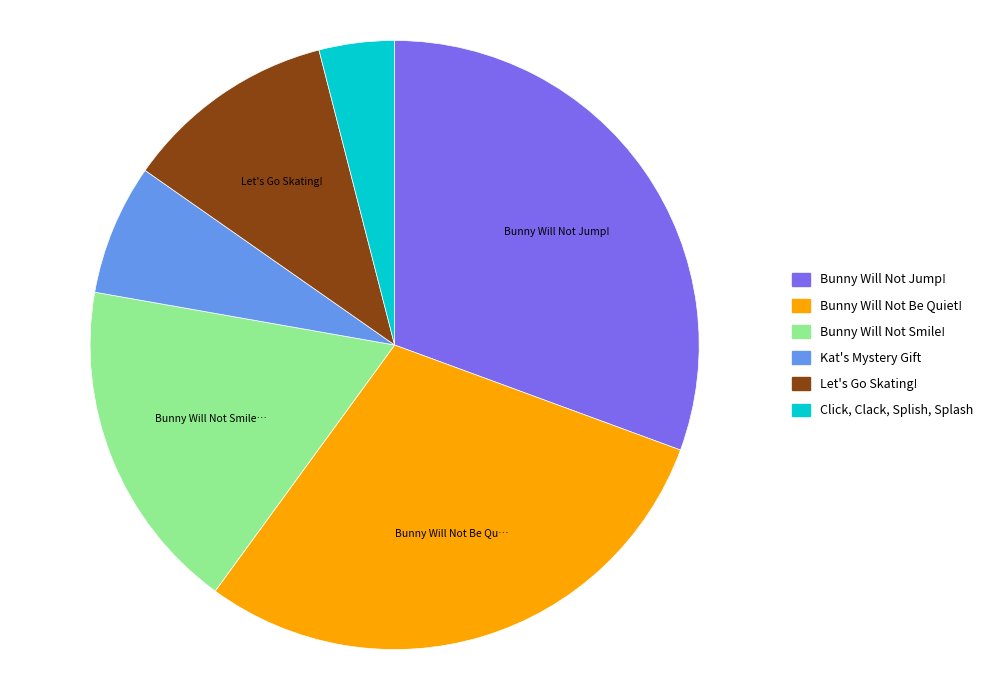

The Bunny Will Not Smile! slice represents 18% of the pie. True or false?

True